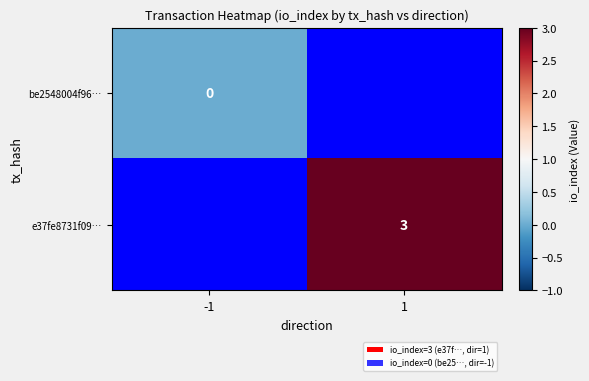

Is it true that e37fe8731f09… equals 4 at 1?

False